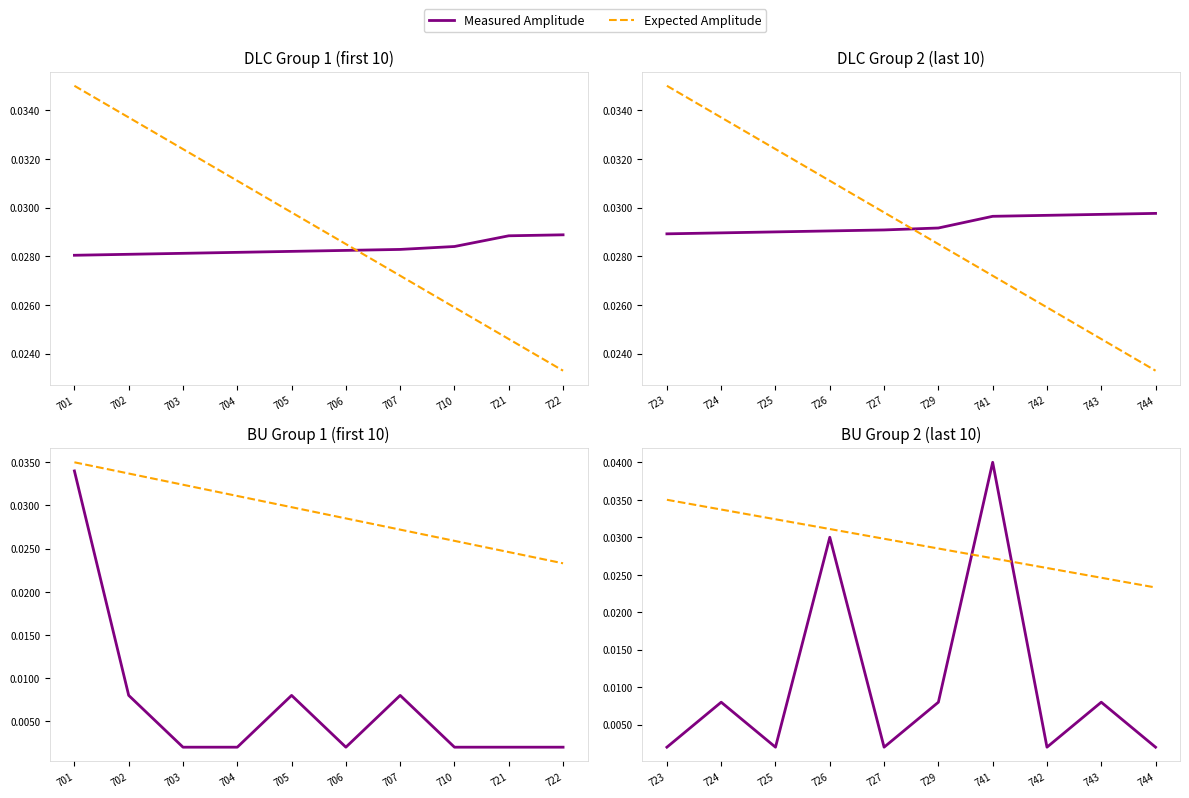

Which label corresponds to the smallest value in the chart?

723